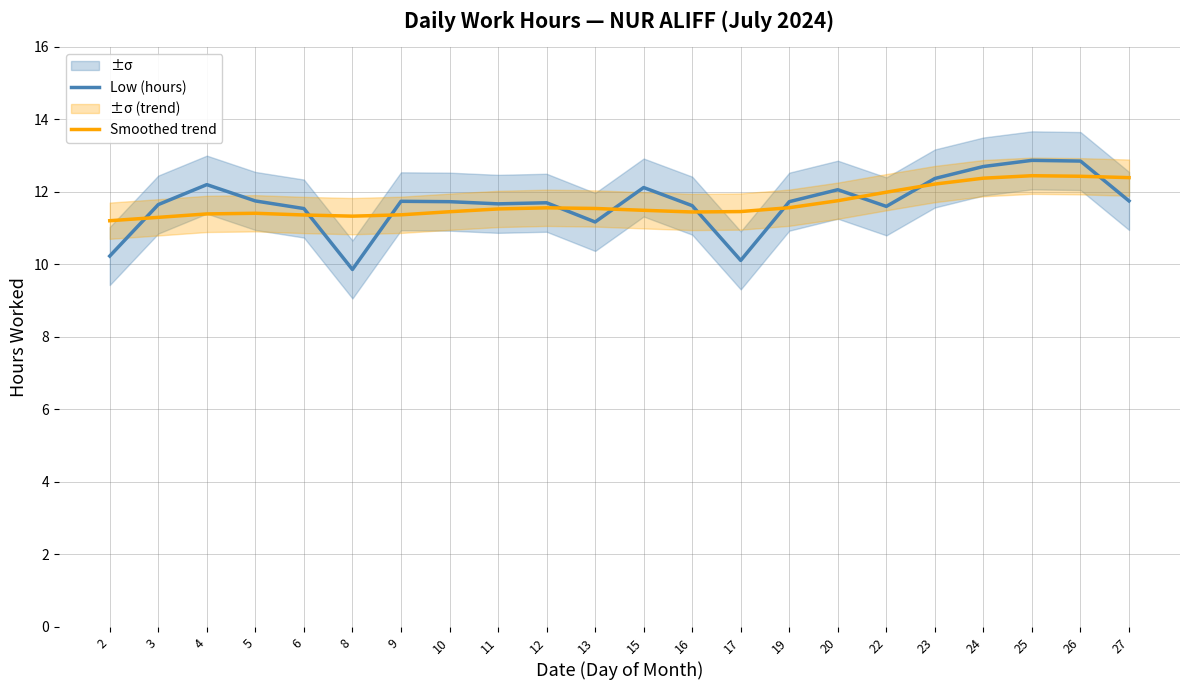

What is the spread (max minus min) of values at 24?

0.3